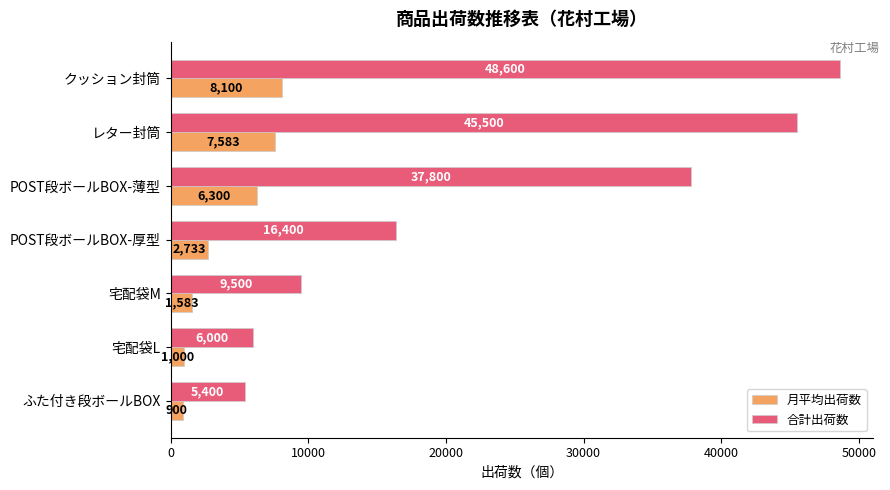

At which label does 月平均出荷数 reach its peak?

クッション封筒